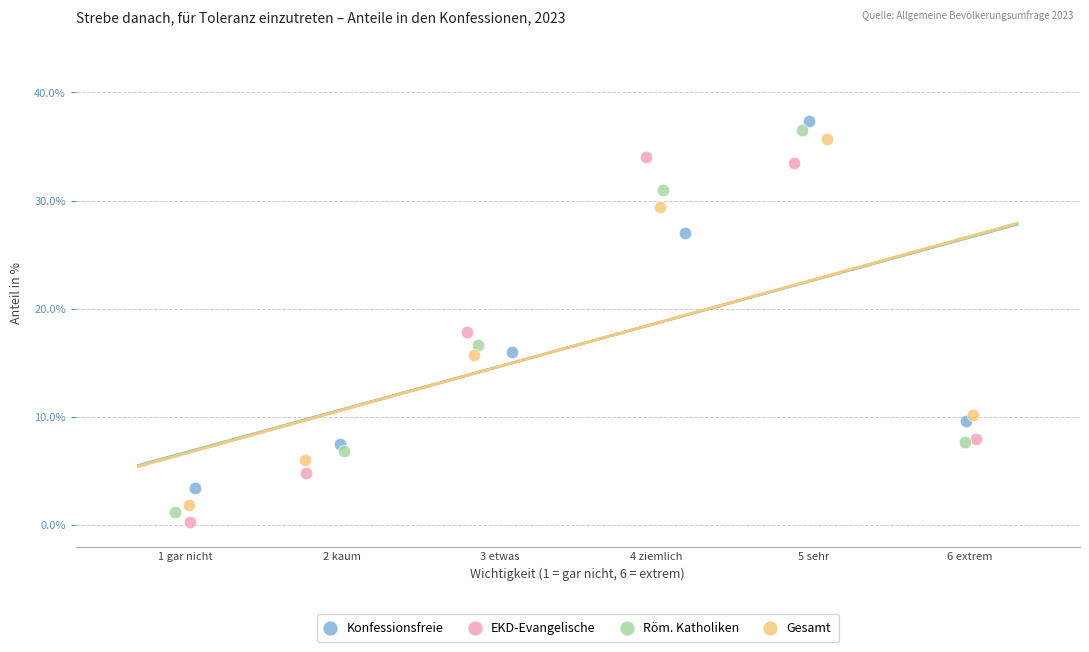

What are all the series names shown in the legend?

Konfessionsfreie, EKD-Evangelische, Röm. Katholiken, Gesamt